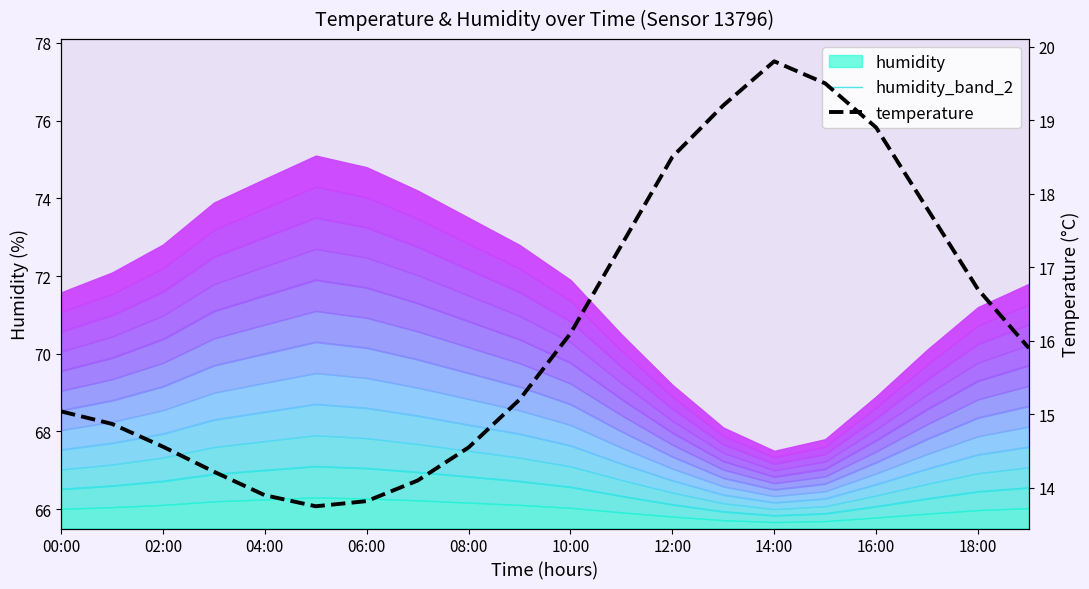

Which series has the largest range (max minus min)?

temperature